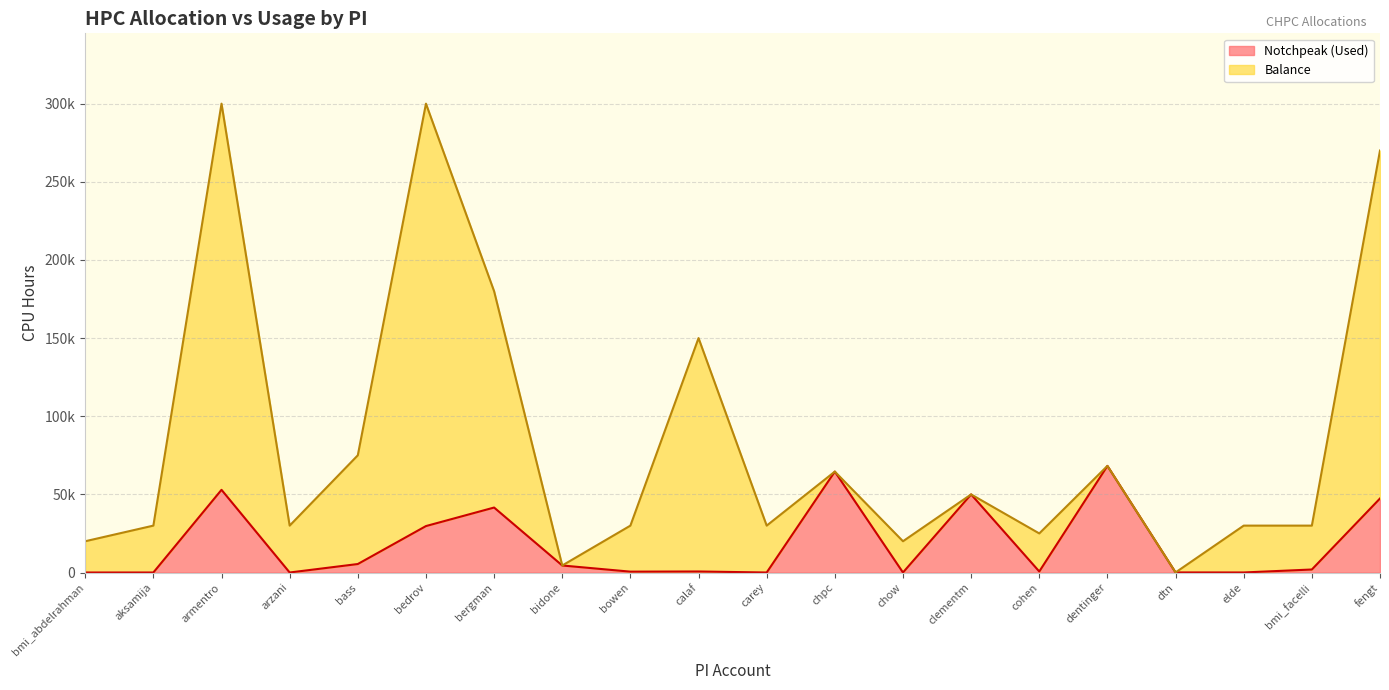

What is the label of the 11th point from the right?

calaf